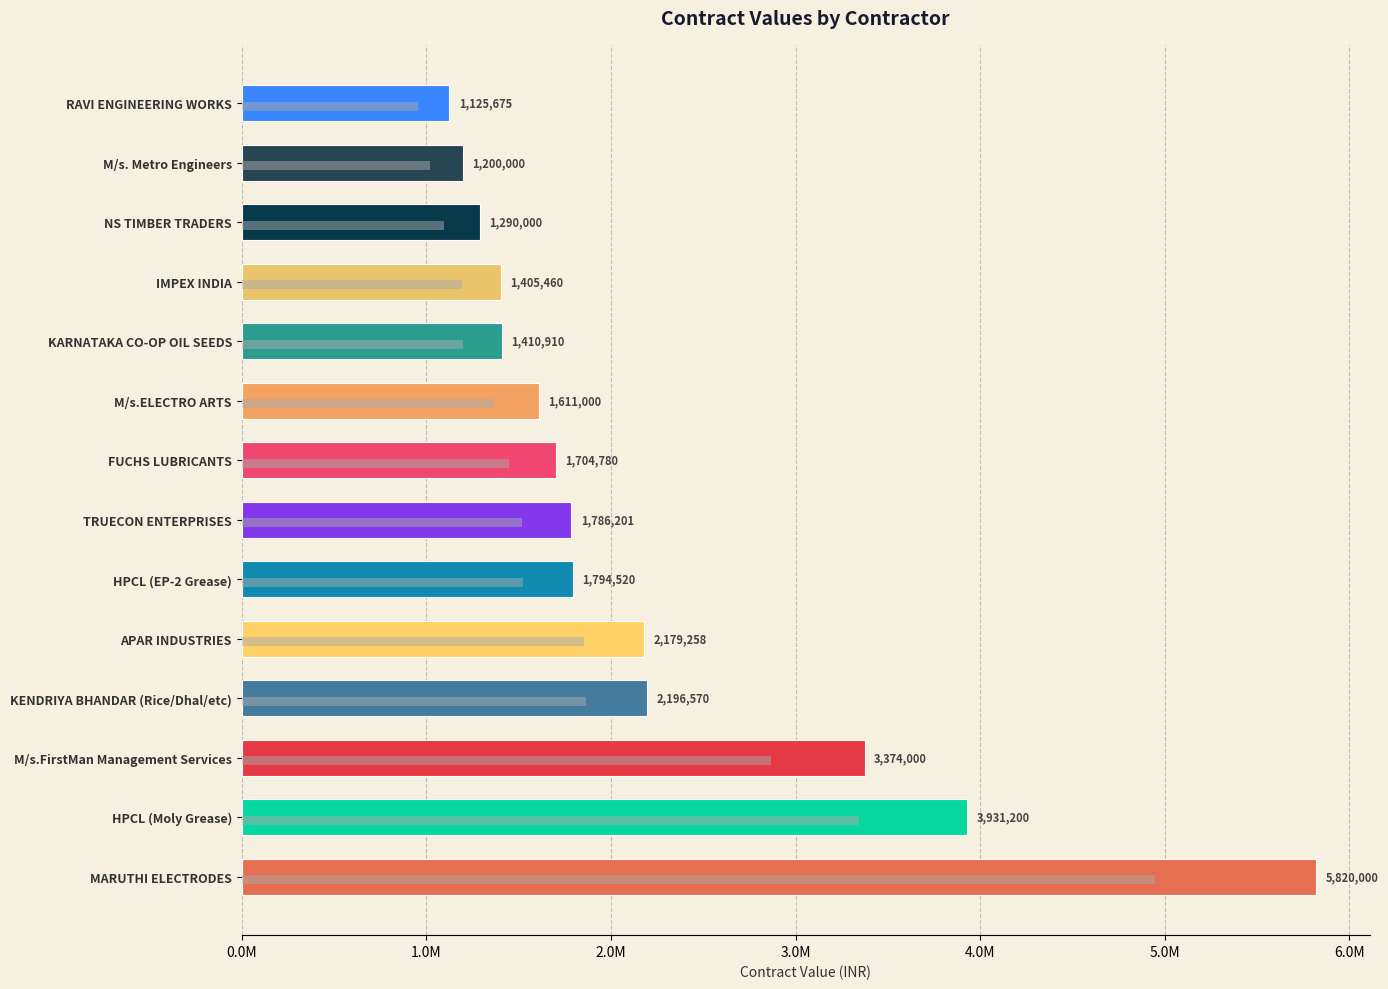

Read the value at 12, to the nearest 10.

1786200